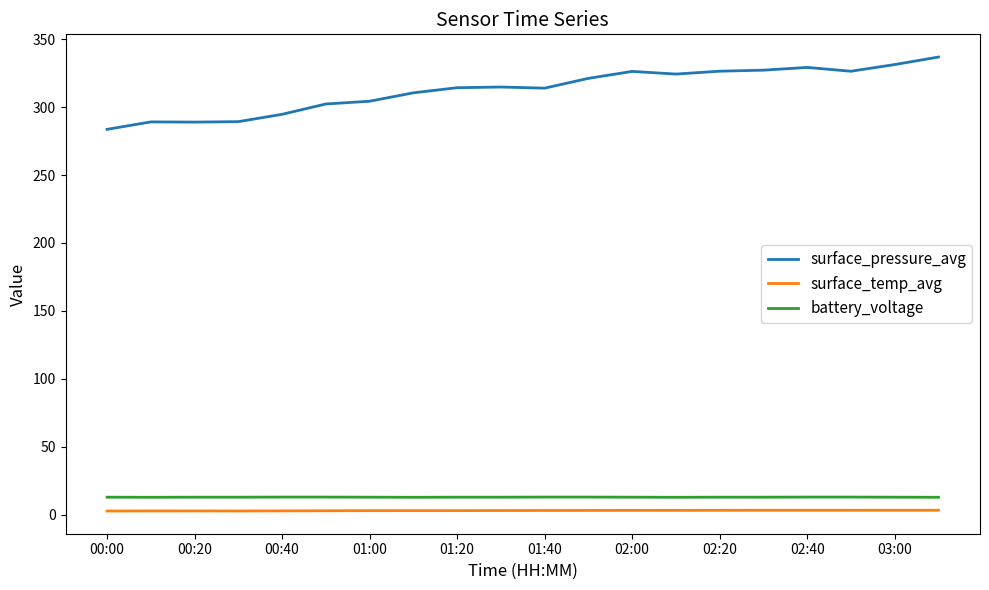

True or false: battery_voltage and surface_pressure_avg intersect in this chart.

False